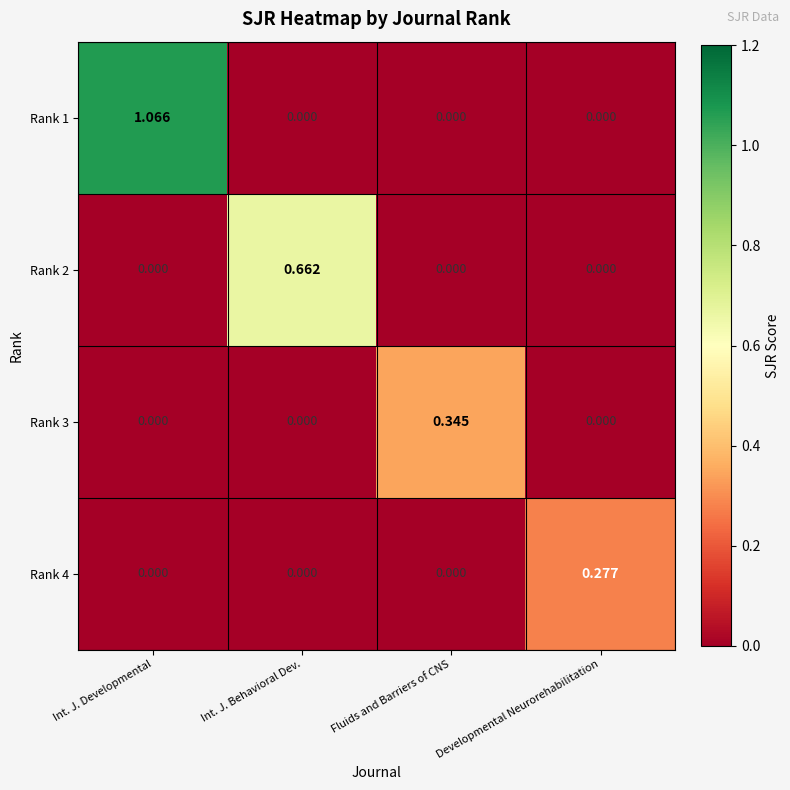

At which category is the sum across all series the highest?

Int. J. Developmental